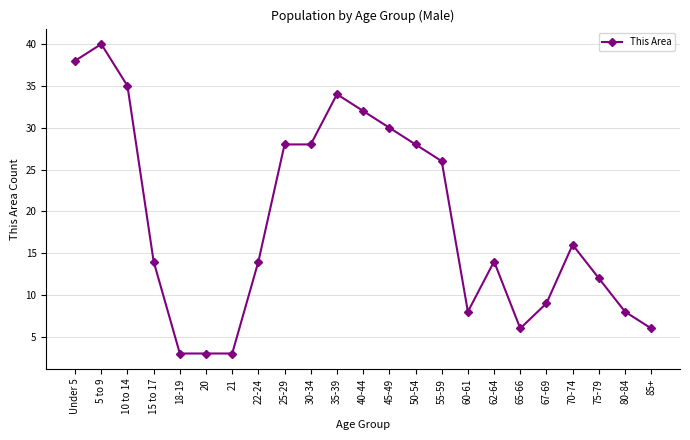

What is the sum of all values?

435